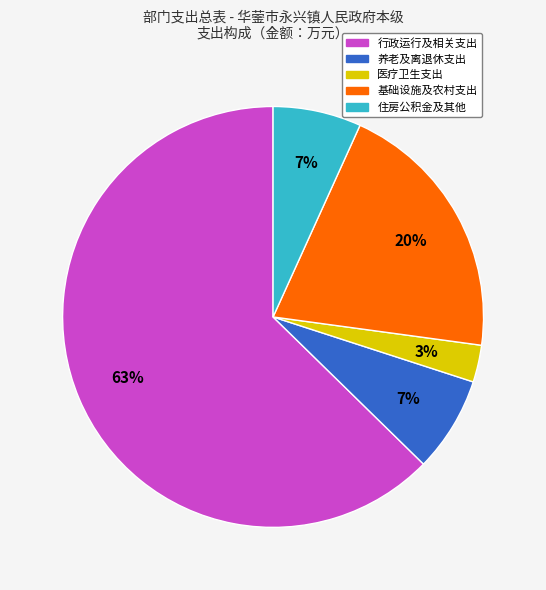

How many segments does this pie chart have?

5